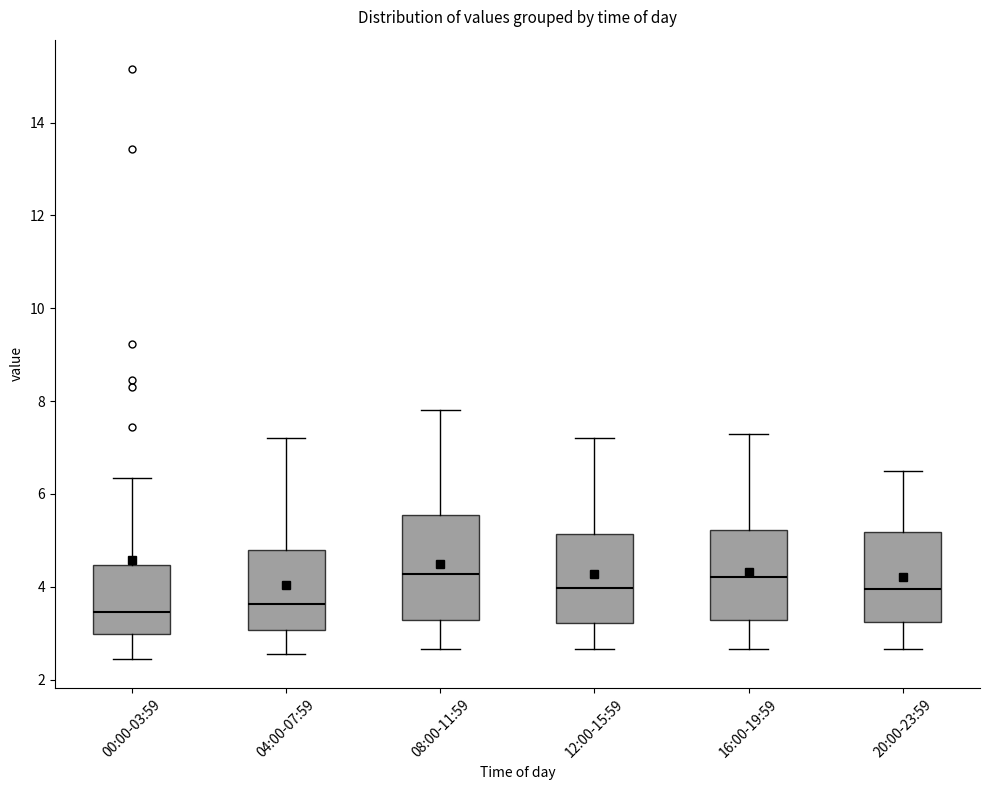

Reading left to right, transcribe this box plot: for each box, give where its median line is, the range the box spans, and where its two whiskers end, as read against the y-axis. The values are not printed on the chart, so give them approximately, as read against the axis.

00:00-03:59: median 3.4, box 3.0 to 4.4, whiskers 2.4 to 6.4
04:00-07:59: median 3.6, box 3.0 to 4.8, whiskers 2.6 to 7.2
08:00-11:59: median 4.2, box 3.2 to 5.6, whiskers 2.6 to 7.8
12:00-15:59: median 4.0, box 3.2 to 5.2, whiskers 2.6 to 7.2
16:00-19:59: median 4.2, box 3.2 to 5.2, whiskers 2.6 to 7.4
20:00-23:59: median 4.0, box 3.2 to 5.2, whiskers 2.6 to 6.6